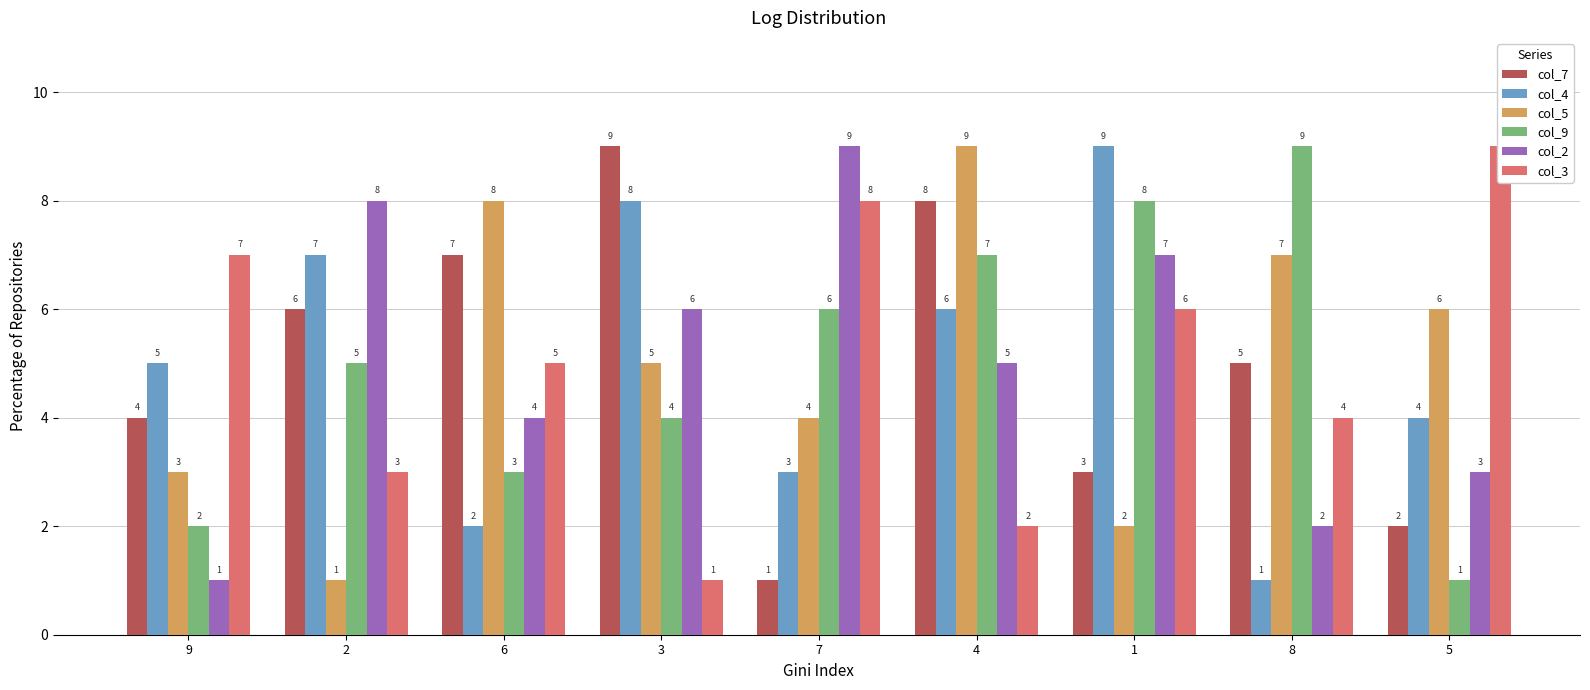

Rank the series by their maximum value, from lowest to highest.

col_7, col_4, col_5, col_9, col_2, col_3